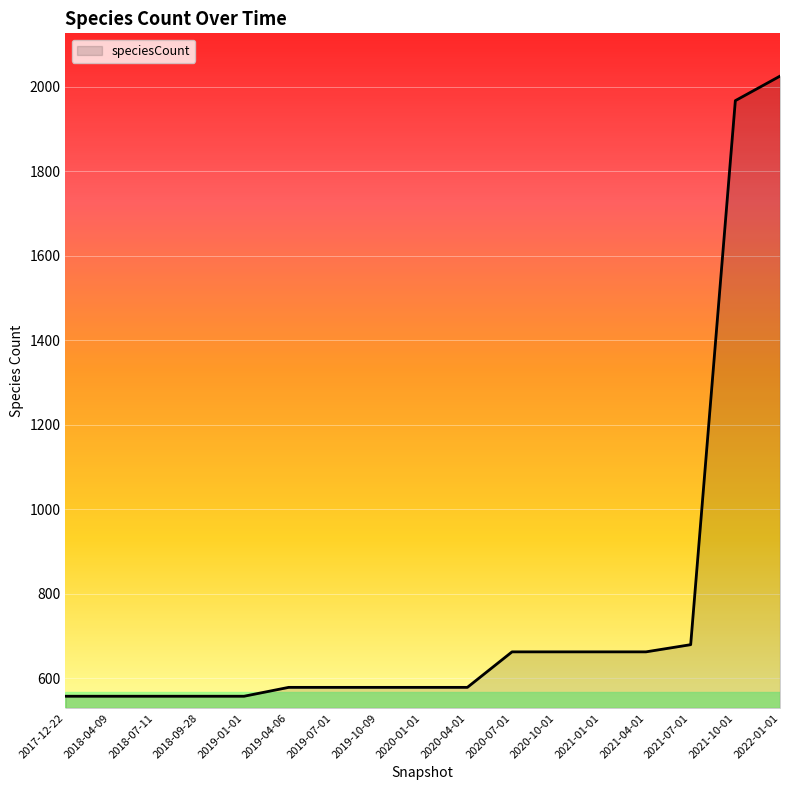

Which category has the highest value across all series?

2022-01-01